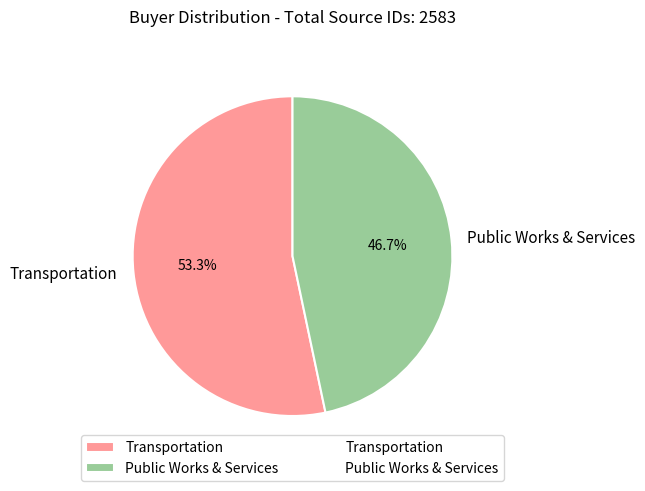

How many slices are in this pie chart?

2